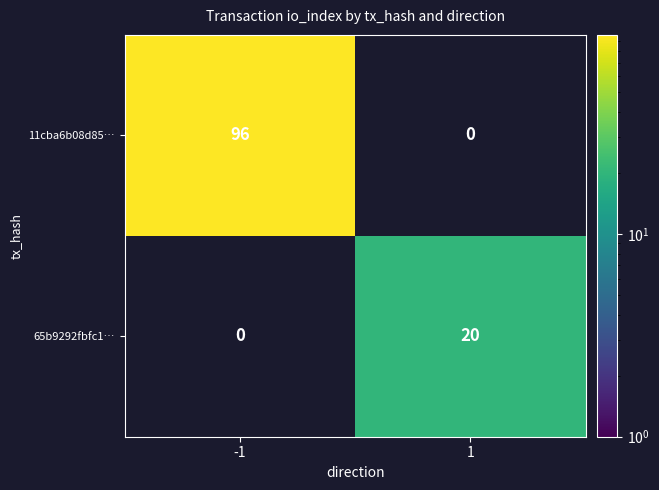

What is the highest value of the 11cba6b08d85… series?

96